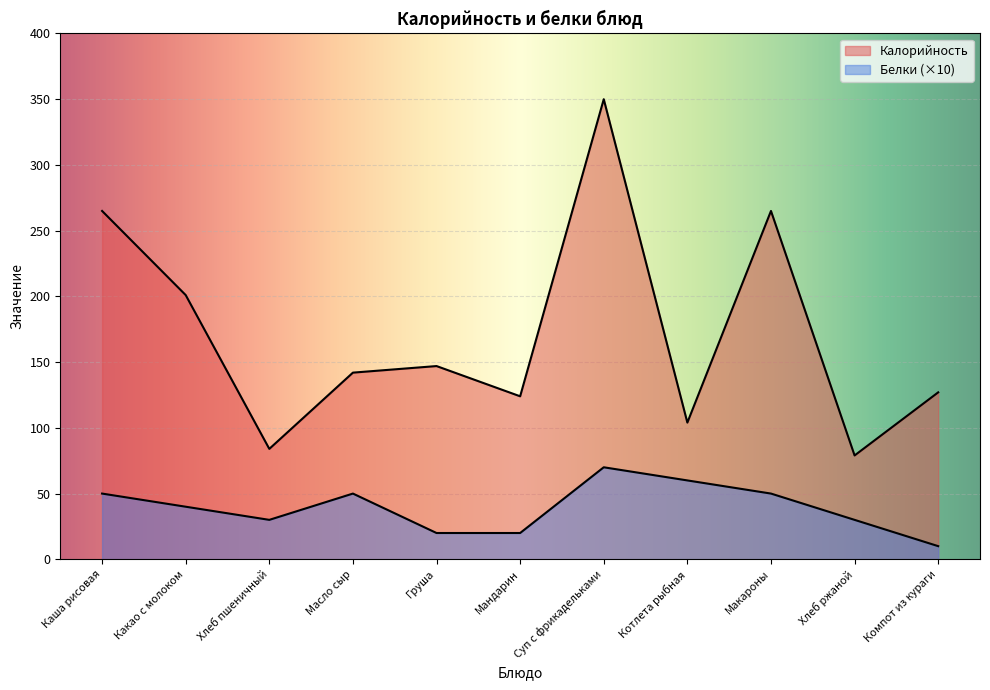

What is the difference between the second highest and second lowest values in the Белки series?

40